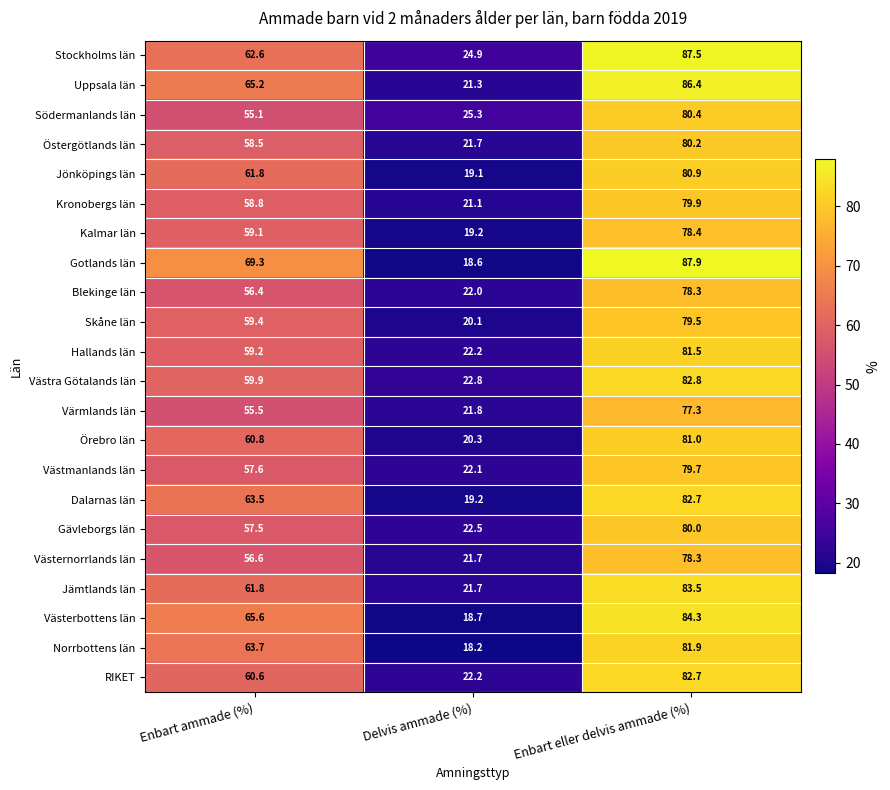

Where is Jönköpings län nearest to the value 50?

Enbart ammade (%)